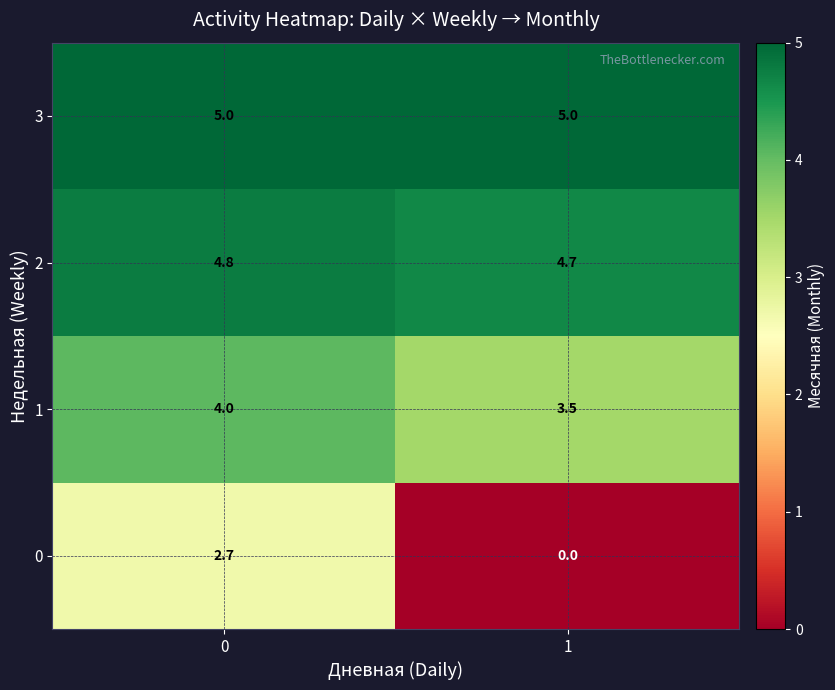

At 0, list the series in order from largest to smallest.

3, 2, 1, 0